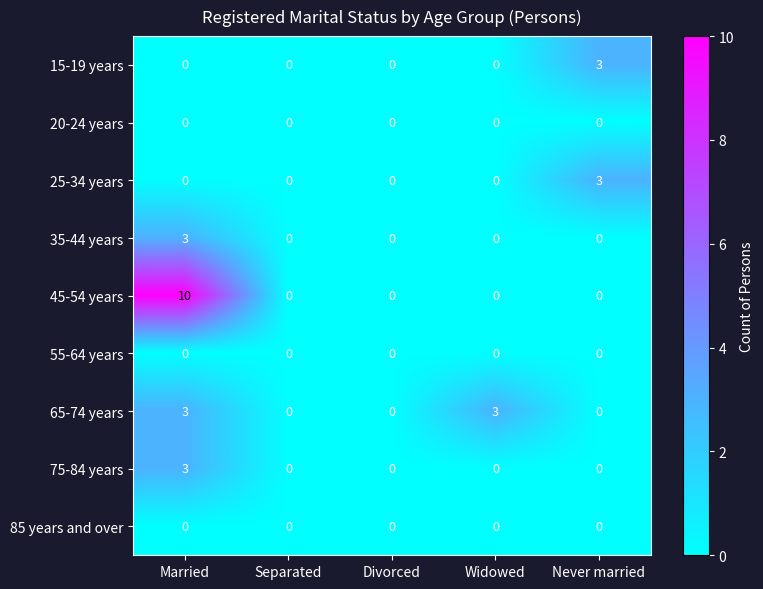

What is the sum of all 35-44 years values?

3